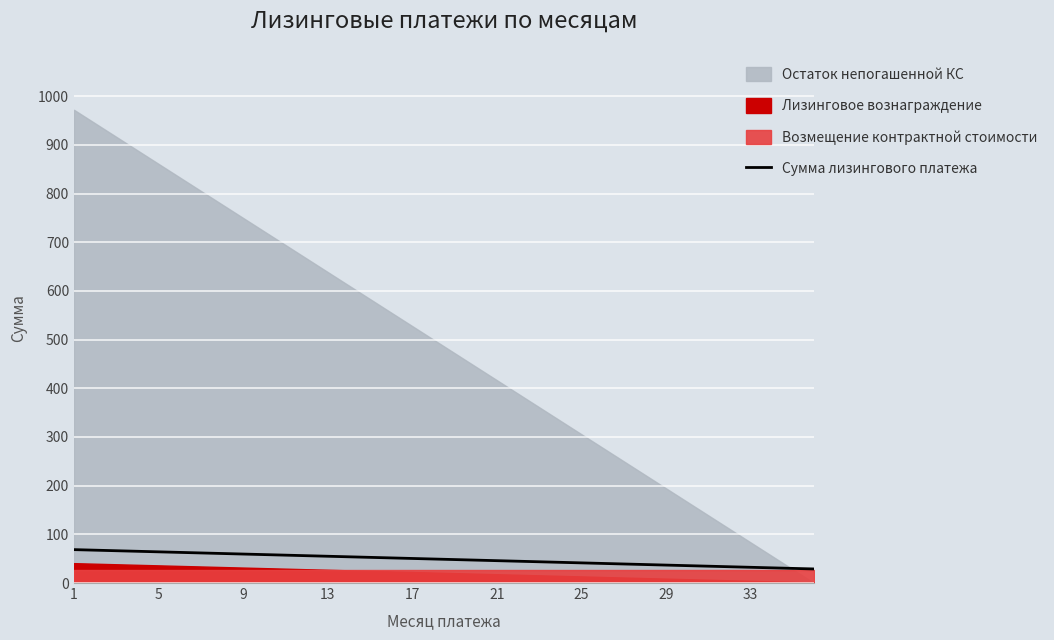

What is the lowest value of the Сумма лизингового платежа series?

28.9